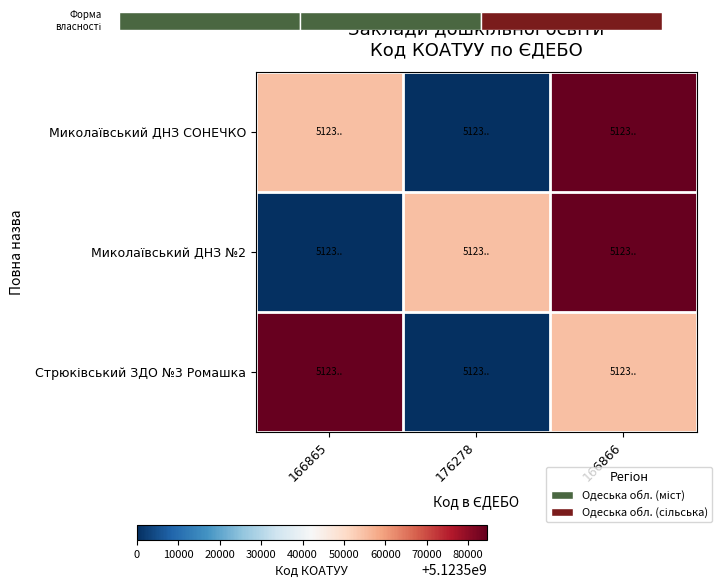

List the series in order of their peak value, highest first.

Миколаївський ДНЗ СОНЕЧКО, Миколаївський ДНЗ №2, Стрюківський ЗДО №3 Ромашка